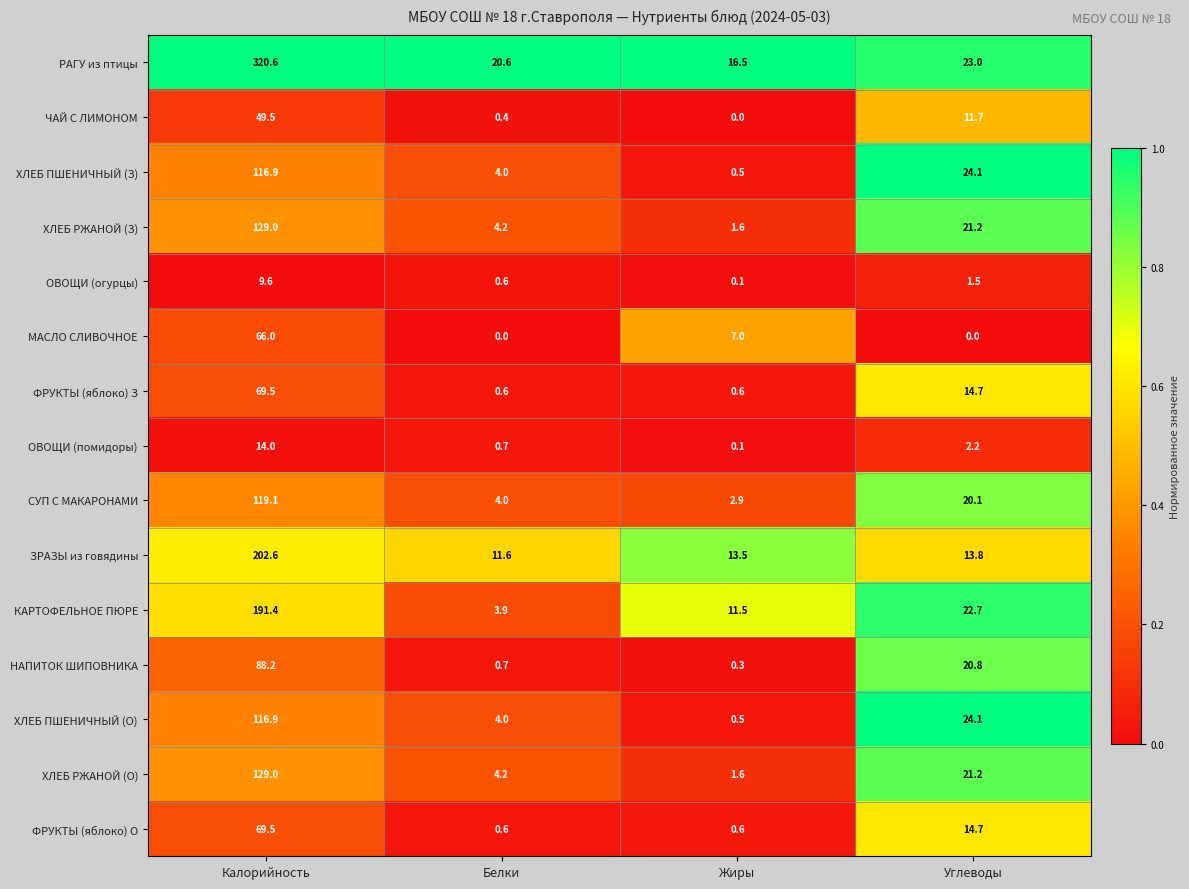

Which series has the largest total across all categories?

РАГУ из птицы